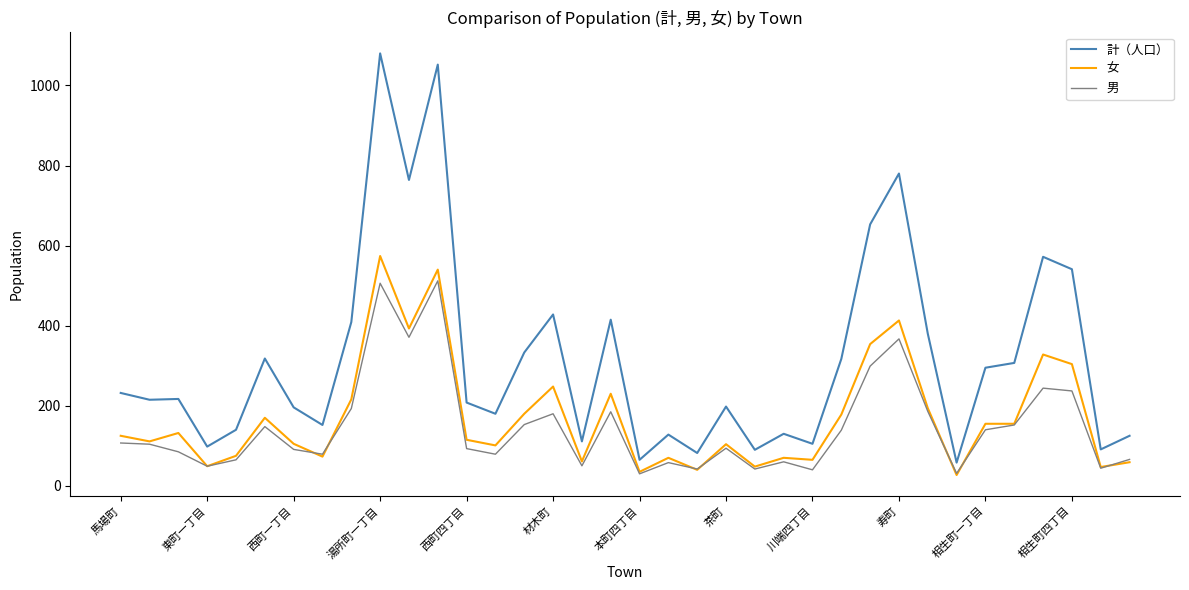

How many lines are shown in the chart?

3